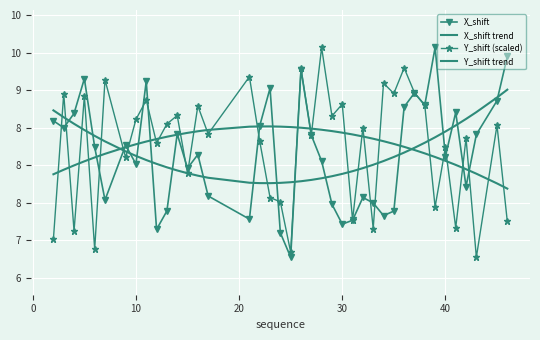

After their last crossing, which series has the higher values: Y_shift trend or Y_shift (scaled)?

Y_shift trend